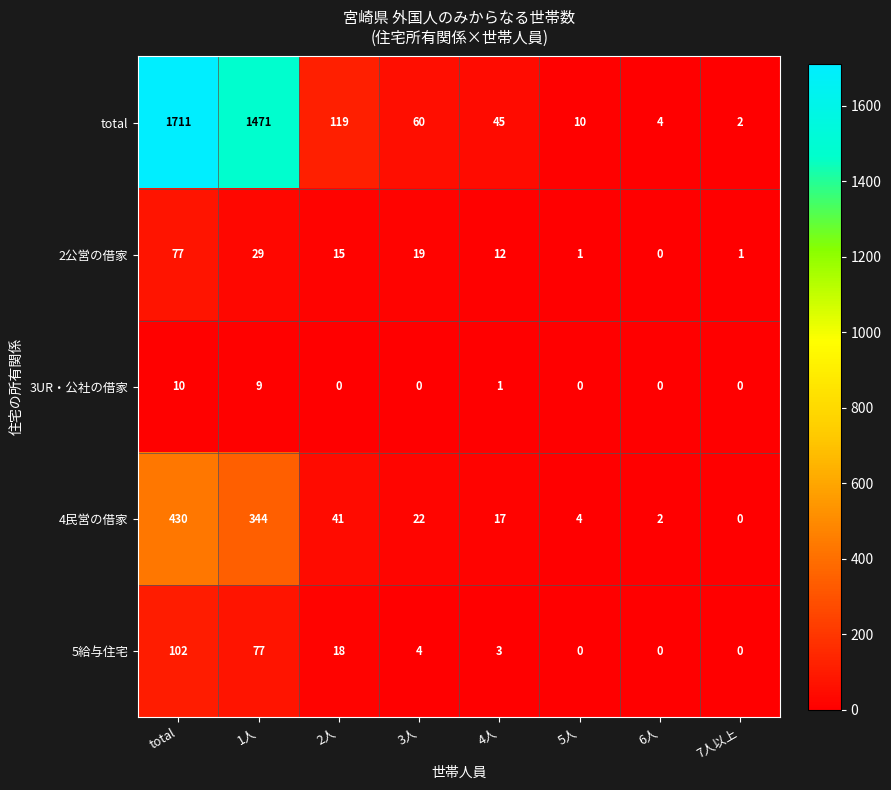

Is it true that 3UR・公社の借家 equals 17 at total?

False